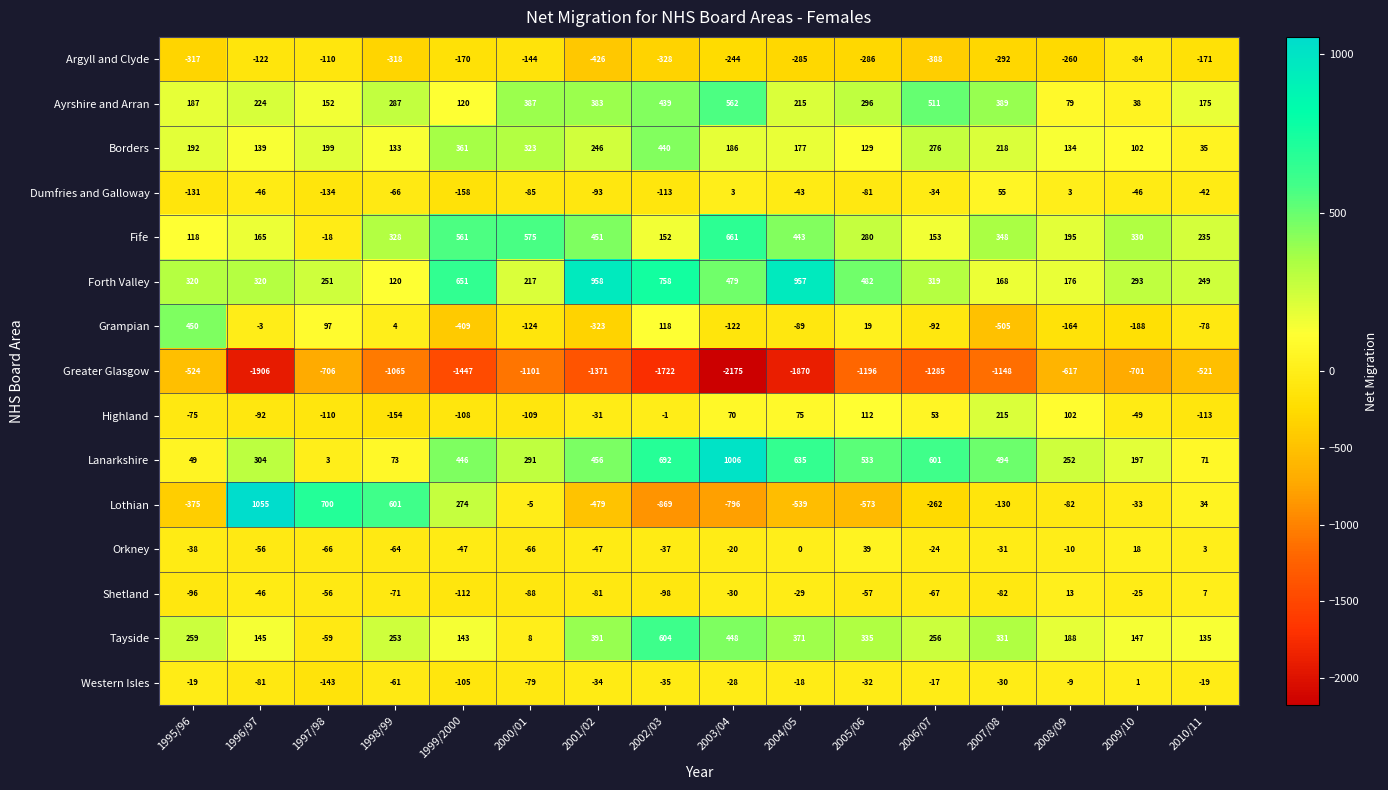

What is the smallest value displayed?

-2175